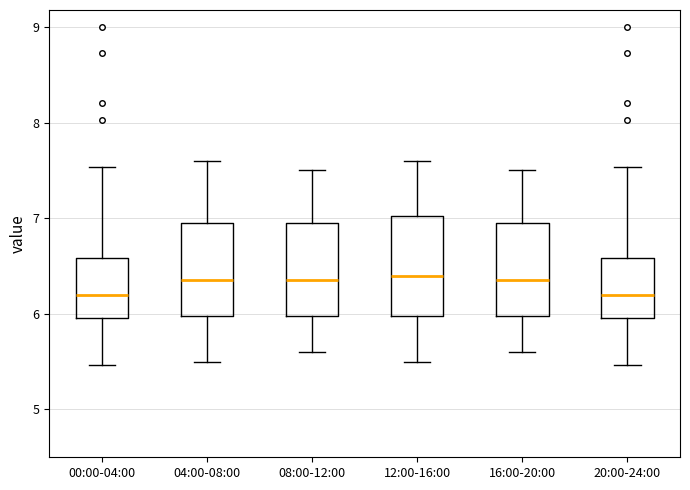

Where is the upper edge of the box for 20:00-24:00 on the y-axis? The values are not printed on the chart, so give them approximately, as read against the axis.

6.6